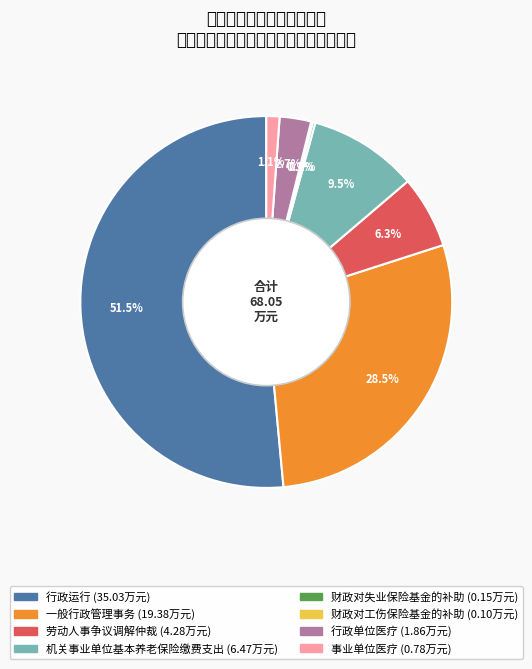

Is there any slice that represents more than half of the pie?

Yes